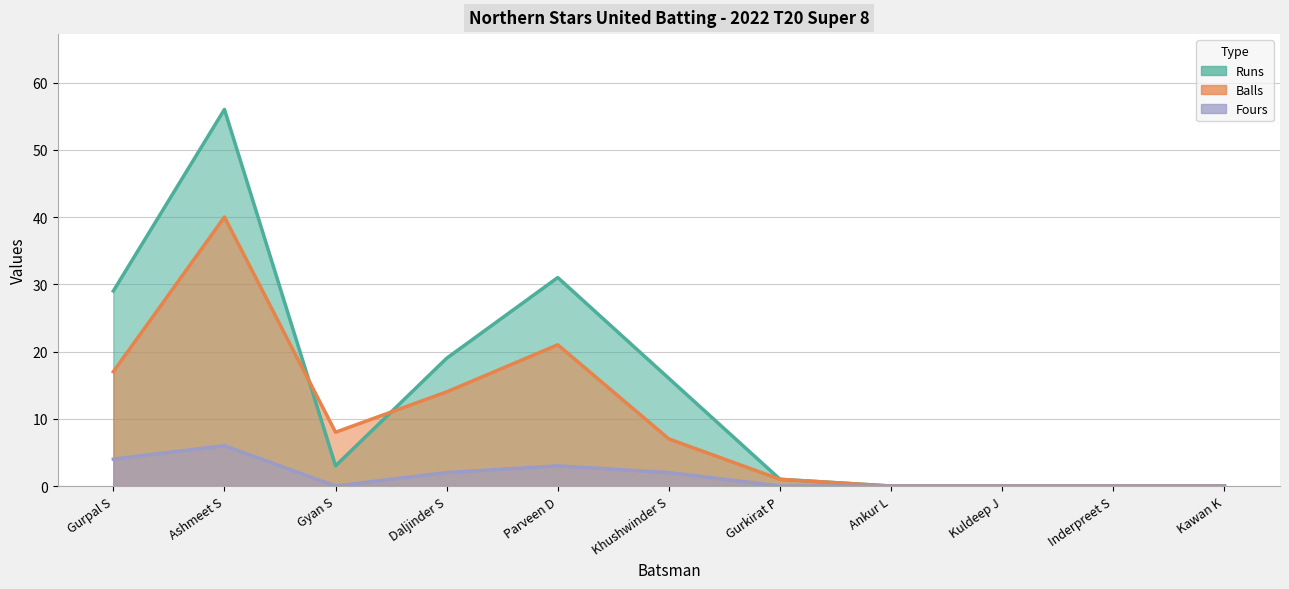

True or false: Runs has more than 2 points higher than both neighbors.

False